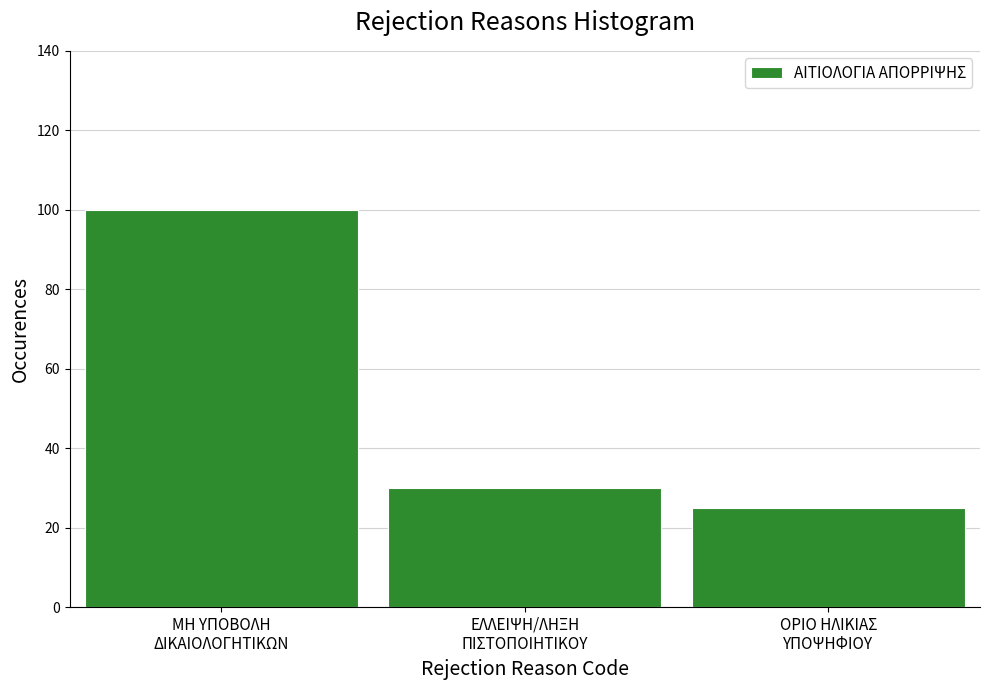

Reading left to right, extract all data points from this chart.

100	30	25